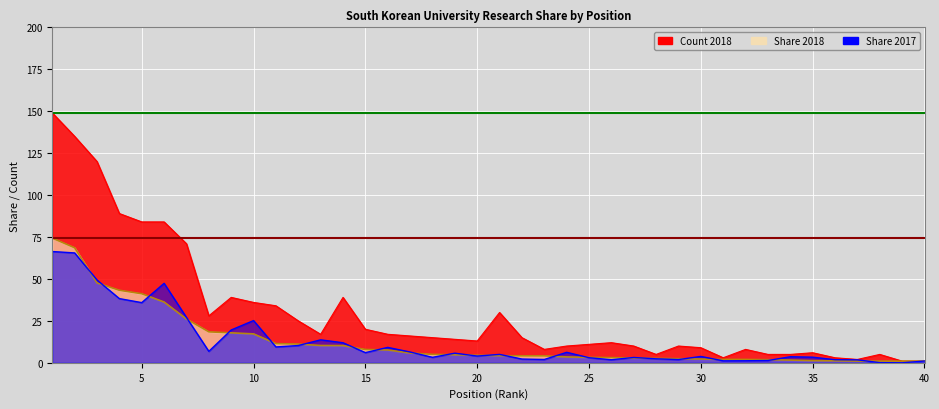

What is the difference between the maximum and minimum values in the Share 2017 series?

66.3